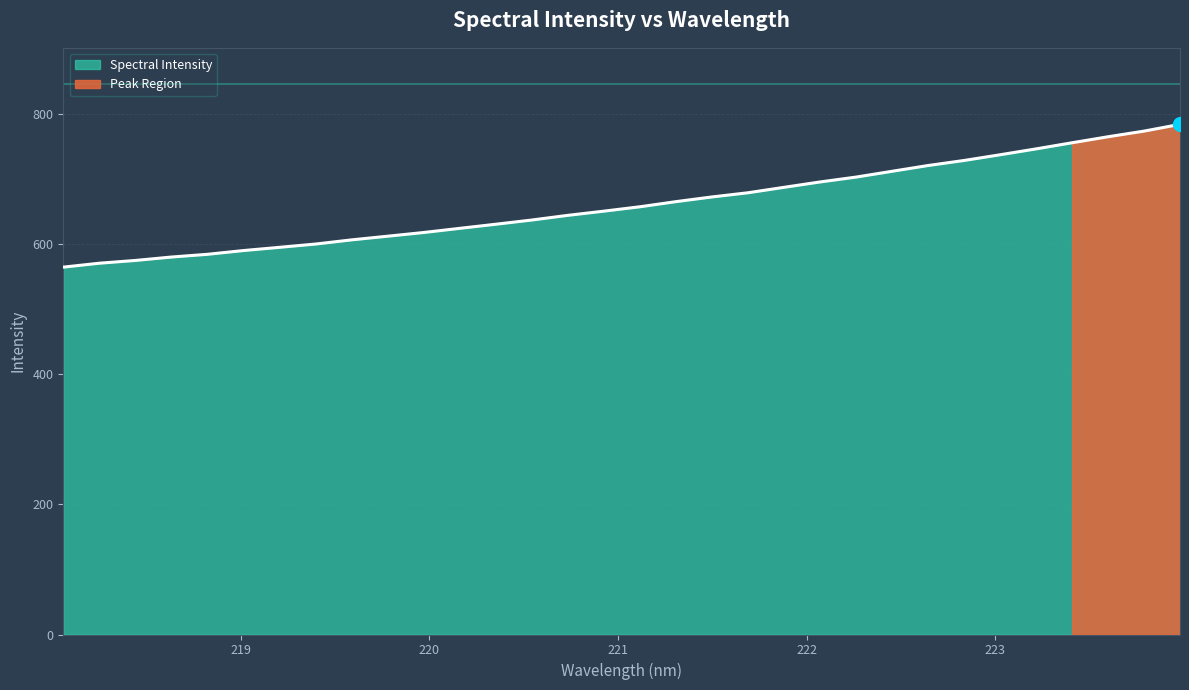

What is the change in value from 221.1174 to 222.0721?

+38.1